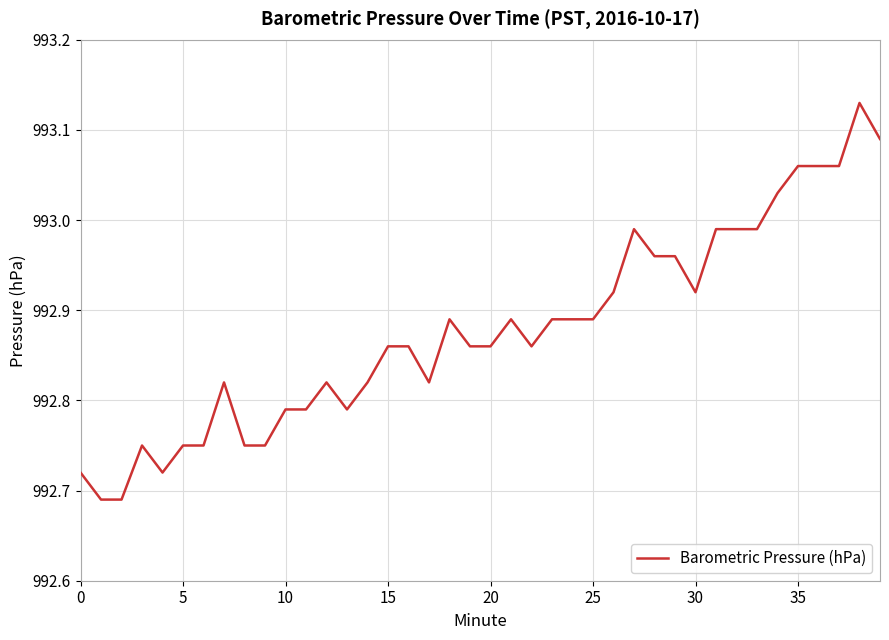

What is the difference between the maximum and minimum values?

0.4